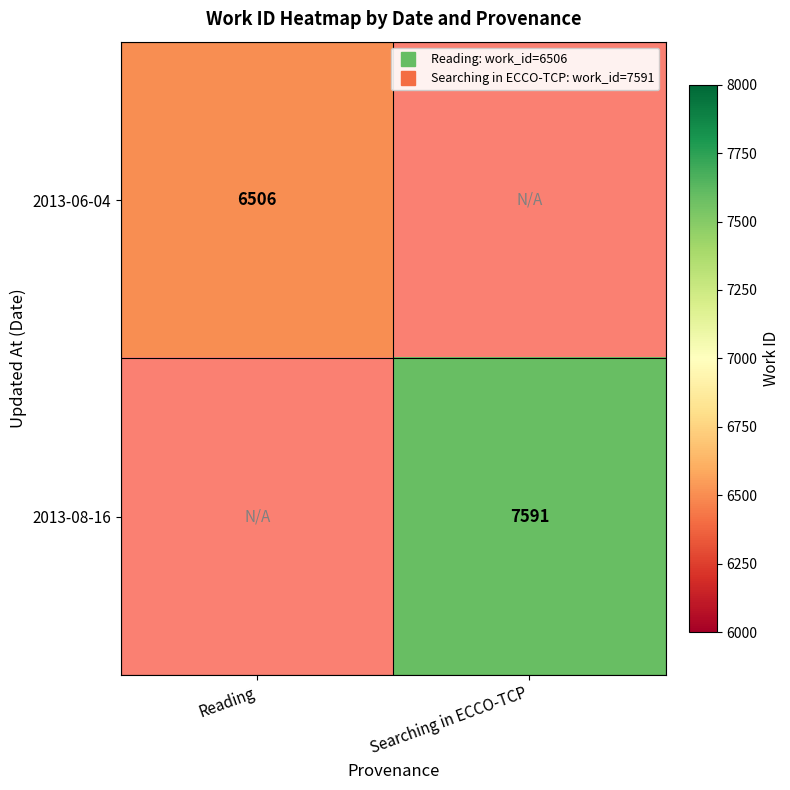

How many values in 2013-06-04 are above zero?

1